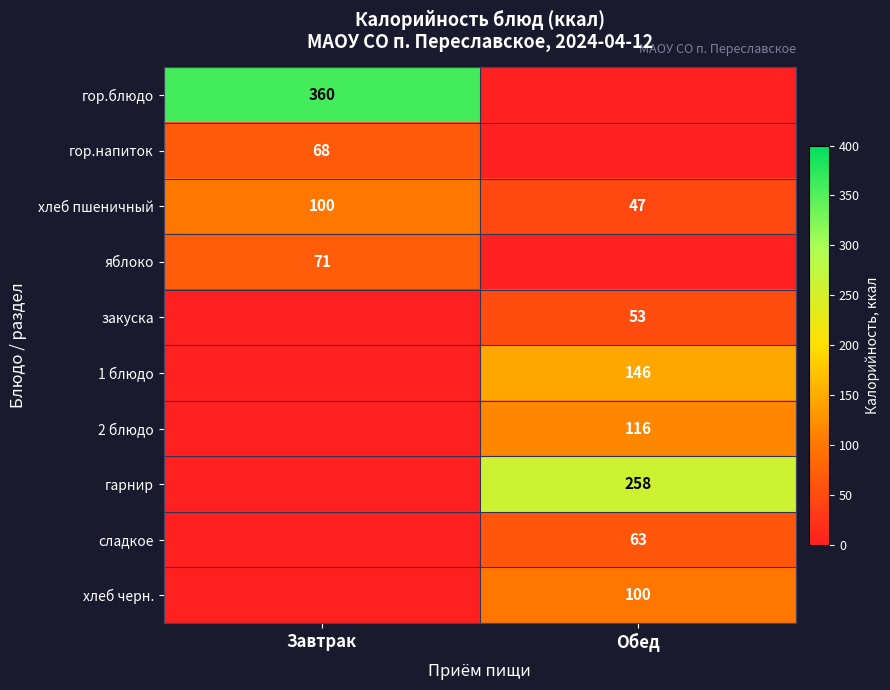

How many distinct data groups are displayed?

10